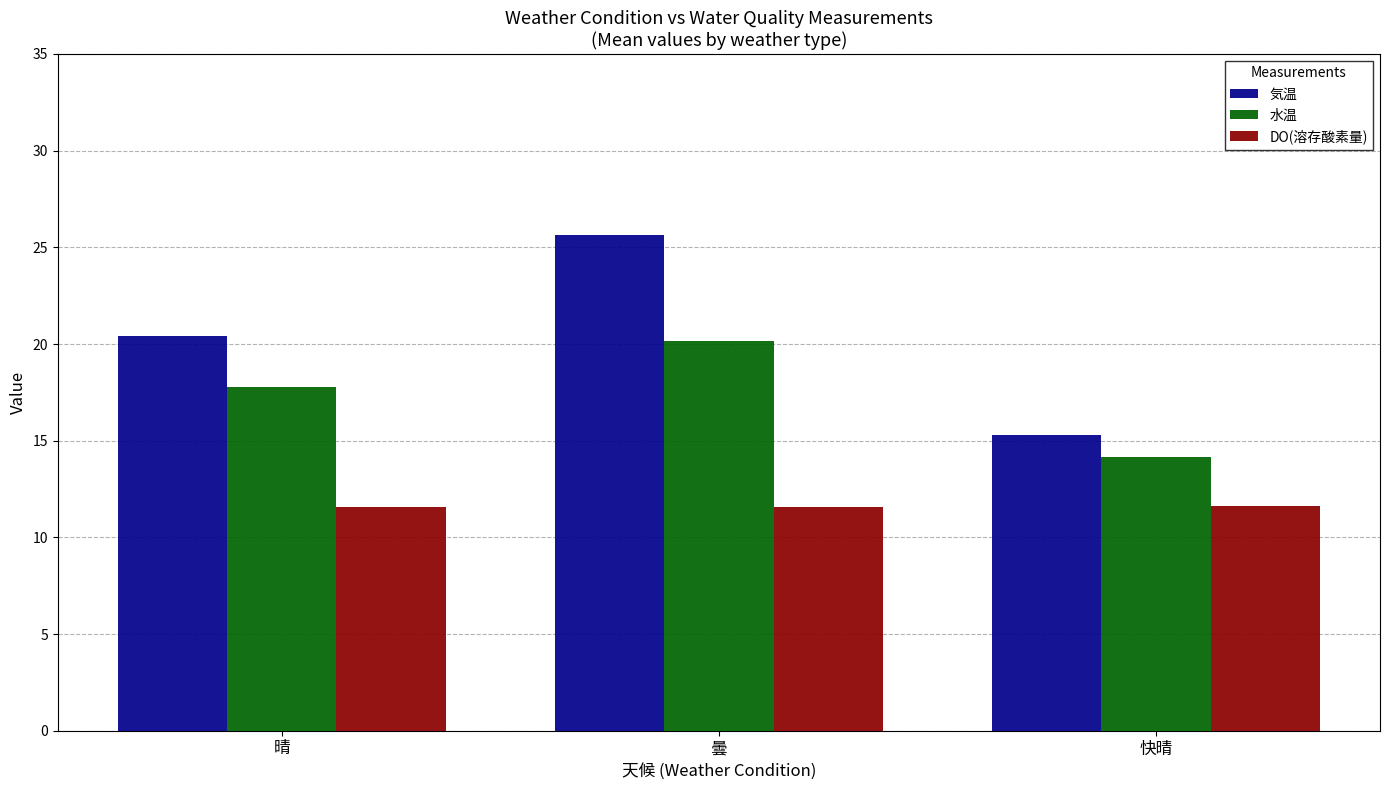

At how many categories does at least one series exceed 18?

2